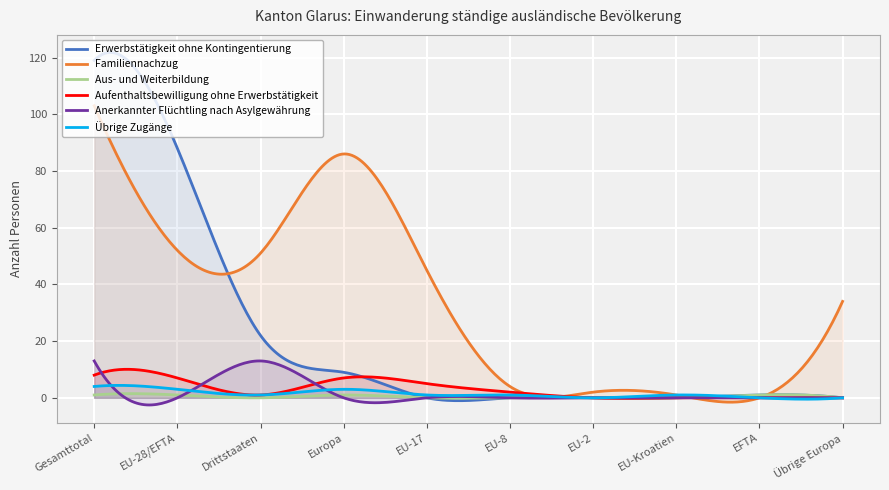

Which category has the lowest value in the Erwerbstätigkeit ohne Kontingentierung series?

EU-17